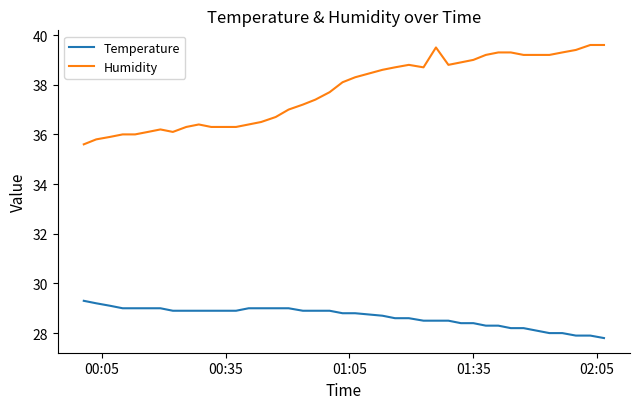

Reading right to left, list all the values displayed in this chart.

Temperature: 27.8	27.9	27.9	28.0	28.0	28.1	28.2	28.2	28.3	28.3	28.4	28.4	28.5	28.5	28.5	28.6	28.6	28.7	28.8	28.8	28.9	28.9	28.9	29.0	29.0	29.0	29.0	28.9	28.9	28.9	28.9	28.9	28.9	29.0	29.0	29.0	29.0	29.1	29.2	29.3
Humidity: 39.6	39.6	39.4	39.3	39.2	39.2	39.2	39.3	39.3	39.2	39.0	38.9	38.8	39.5	38.7	38.8	38.7	38.6	38.3	38.1	37.7	37.4	37.2	37.0	36.7	36.5	36.4	36.3	36.3	36.3	36.4	36.3	36.1	36.2	36.1	36.0	36.0	35.9	35.8	35.6